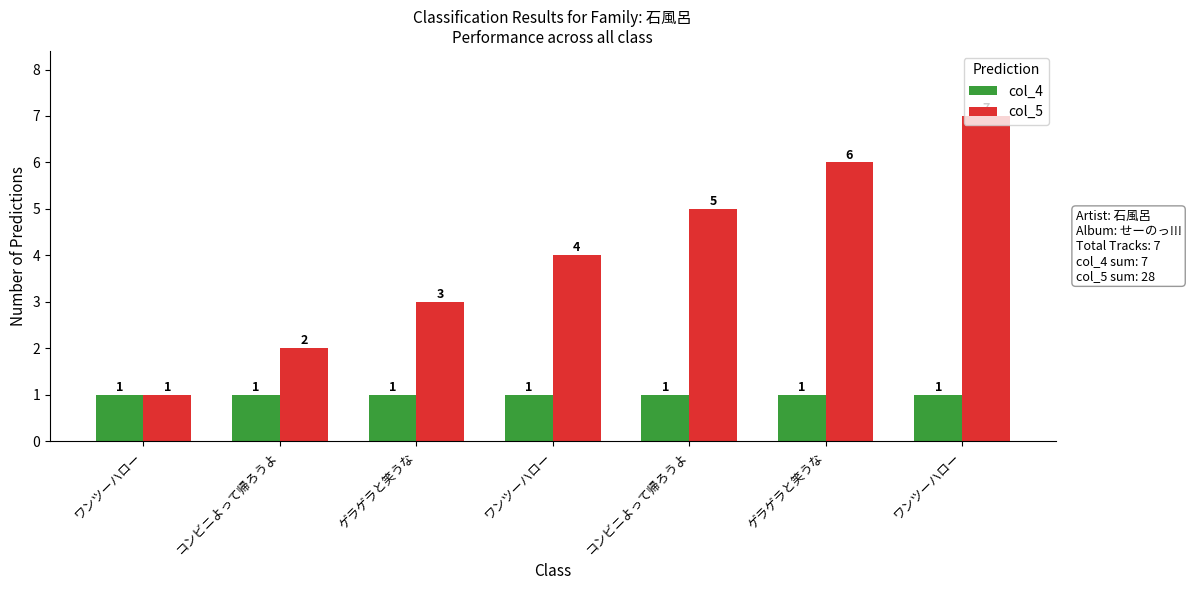

What is the approximate value of col_4 at ゲラゲラと笑うな?

1